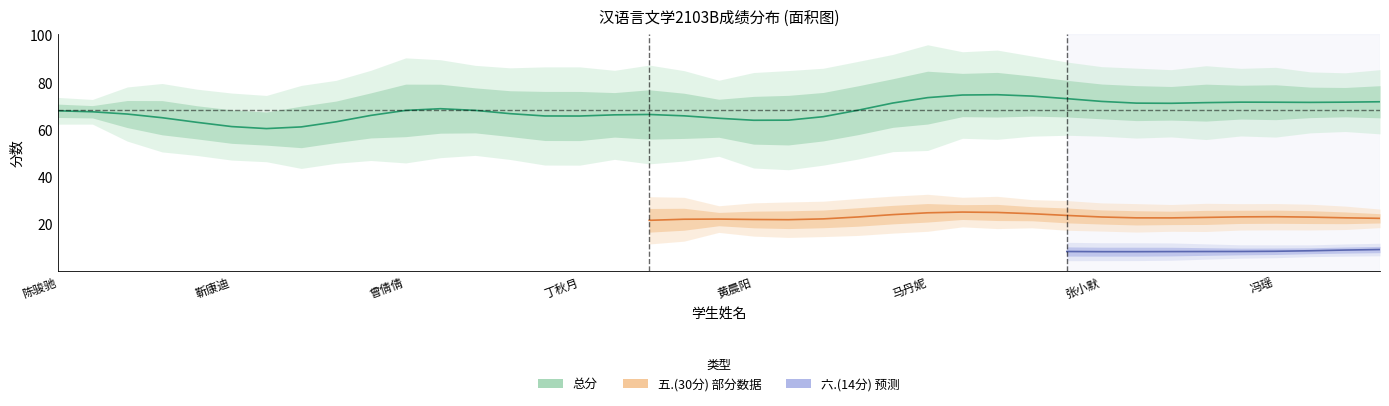

Read the 五.(30分) value at 五.(30分), to the nearest 10.

20